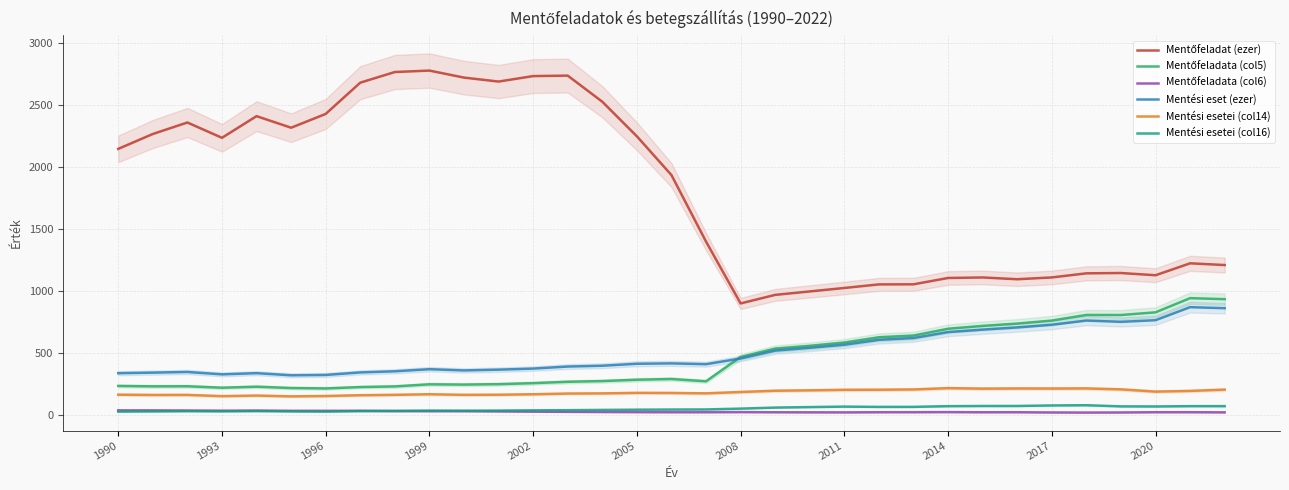

Count the number of data series in this chart.

6